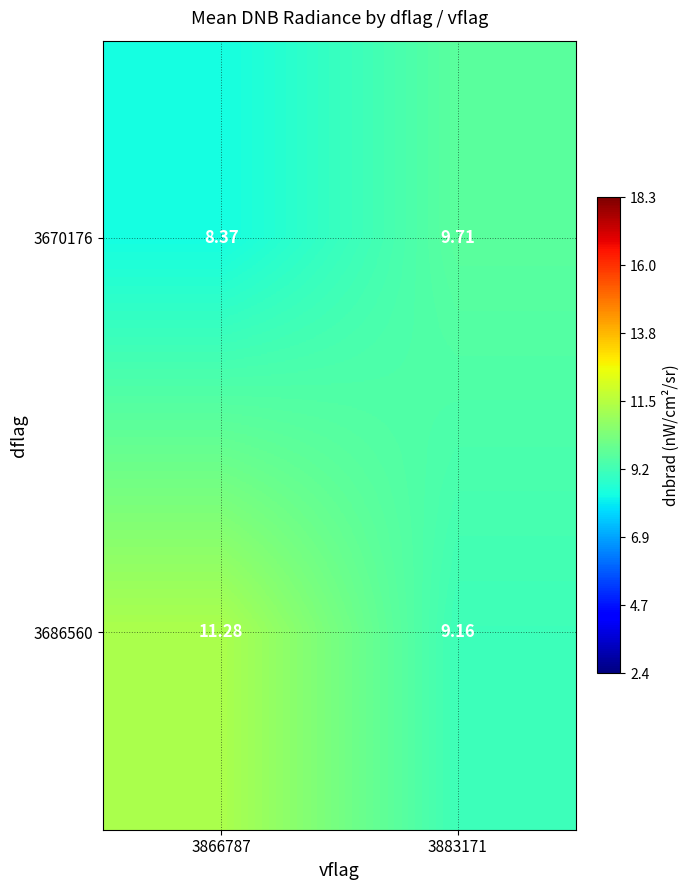

Is the value of 3686560 at 3866787 greater than the value of 3670176 at 3883171?

Yes